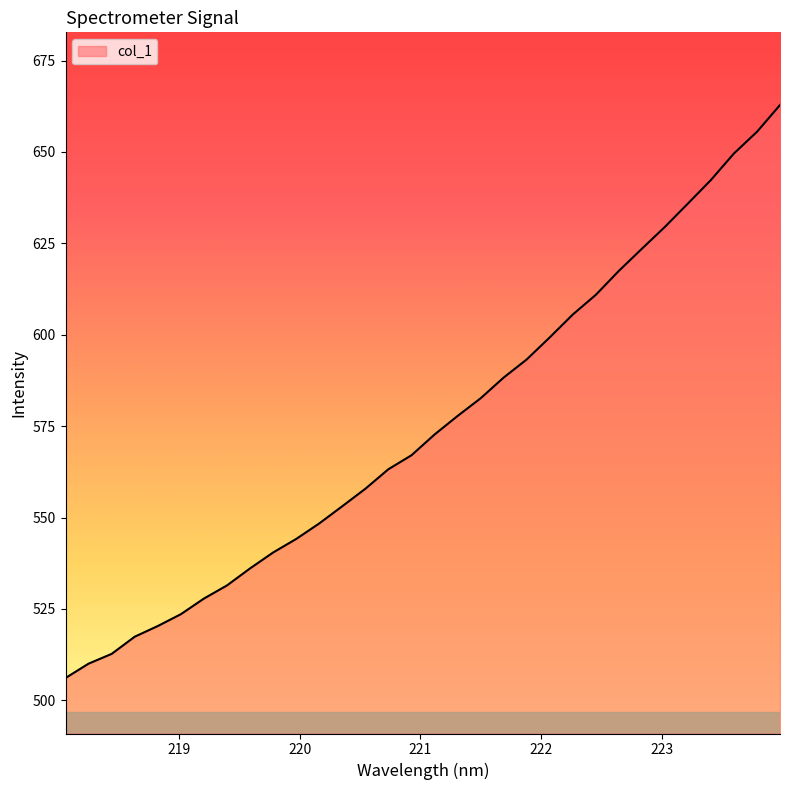

What is the maximum value shown in the chart?

662.8